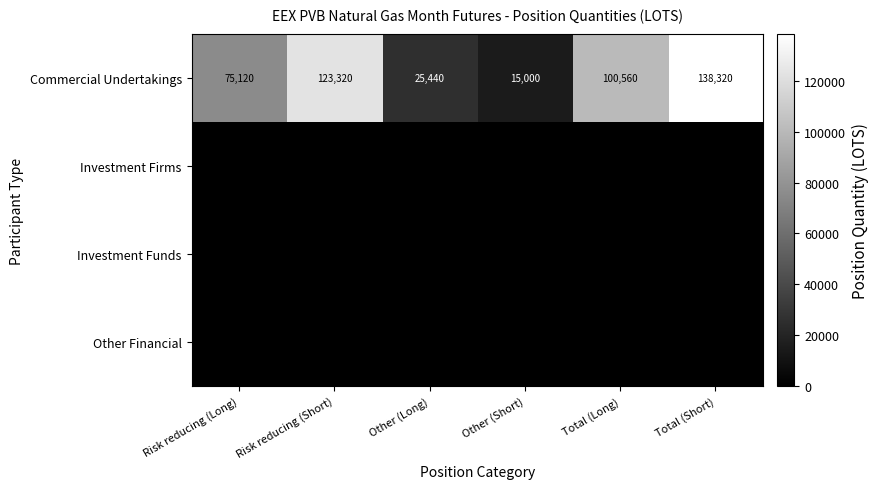

What is the approximate value of Commercial Undertakings at Other (Short)?

15000